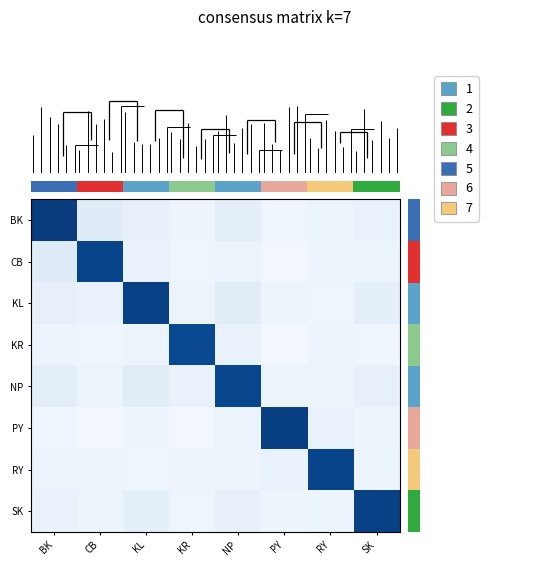

What is the highest value of the CB series?

0.9